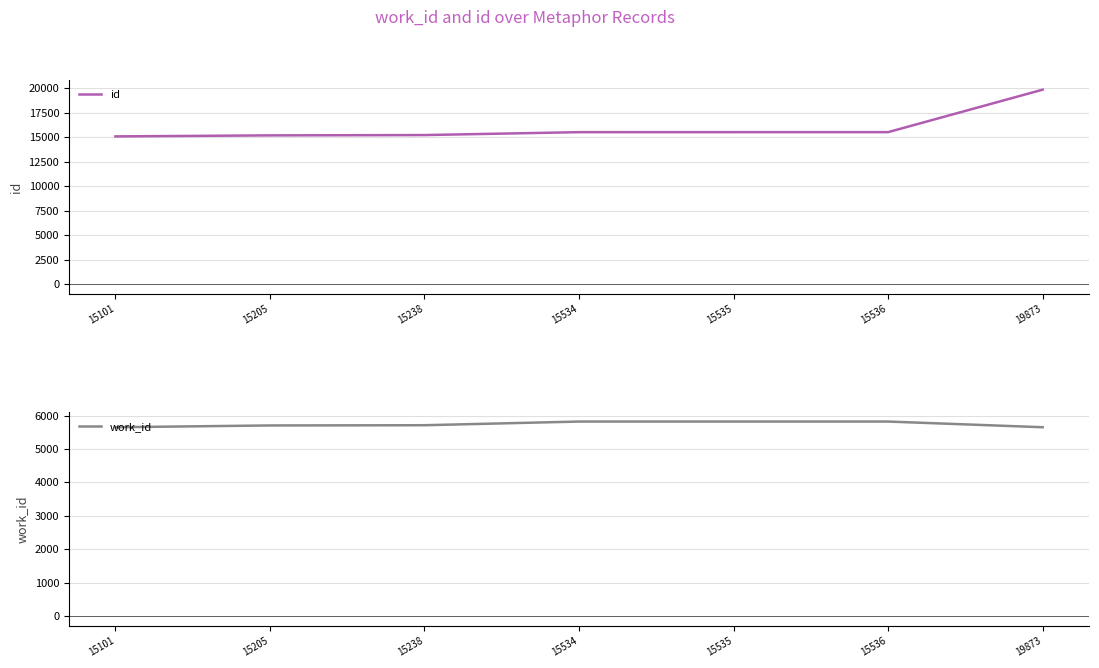

Reading right to left, extract all data points from this chart.

id: 19873	15536	15535	15534	15238	15205	15101
work_id: 5650	5820	5820	5820	5710	5703	5650